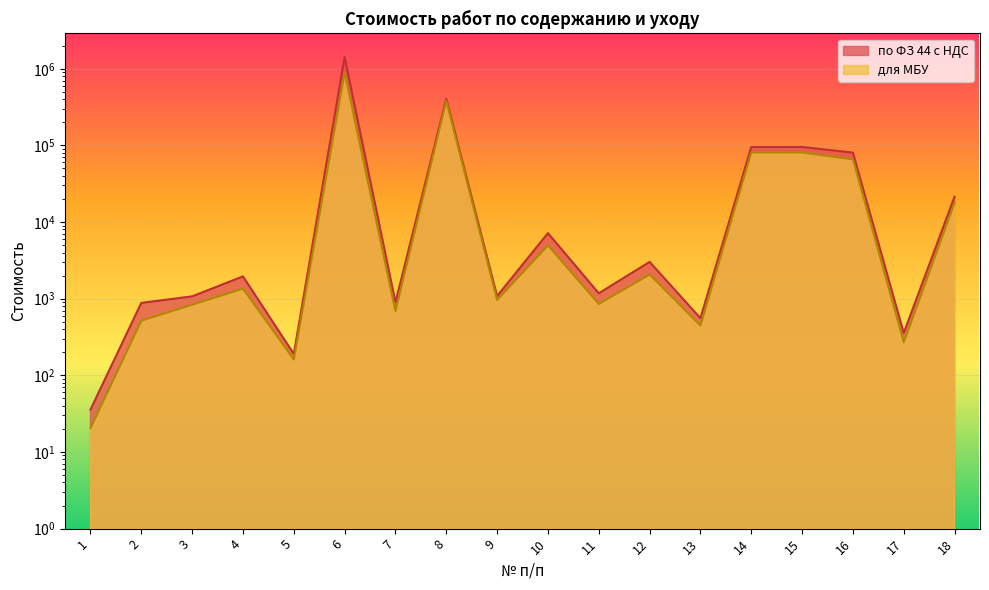

At how many categories does at least one series exceed 712875?

1